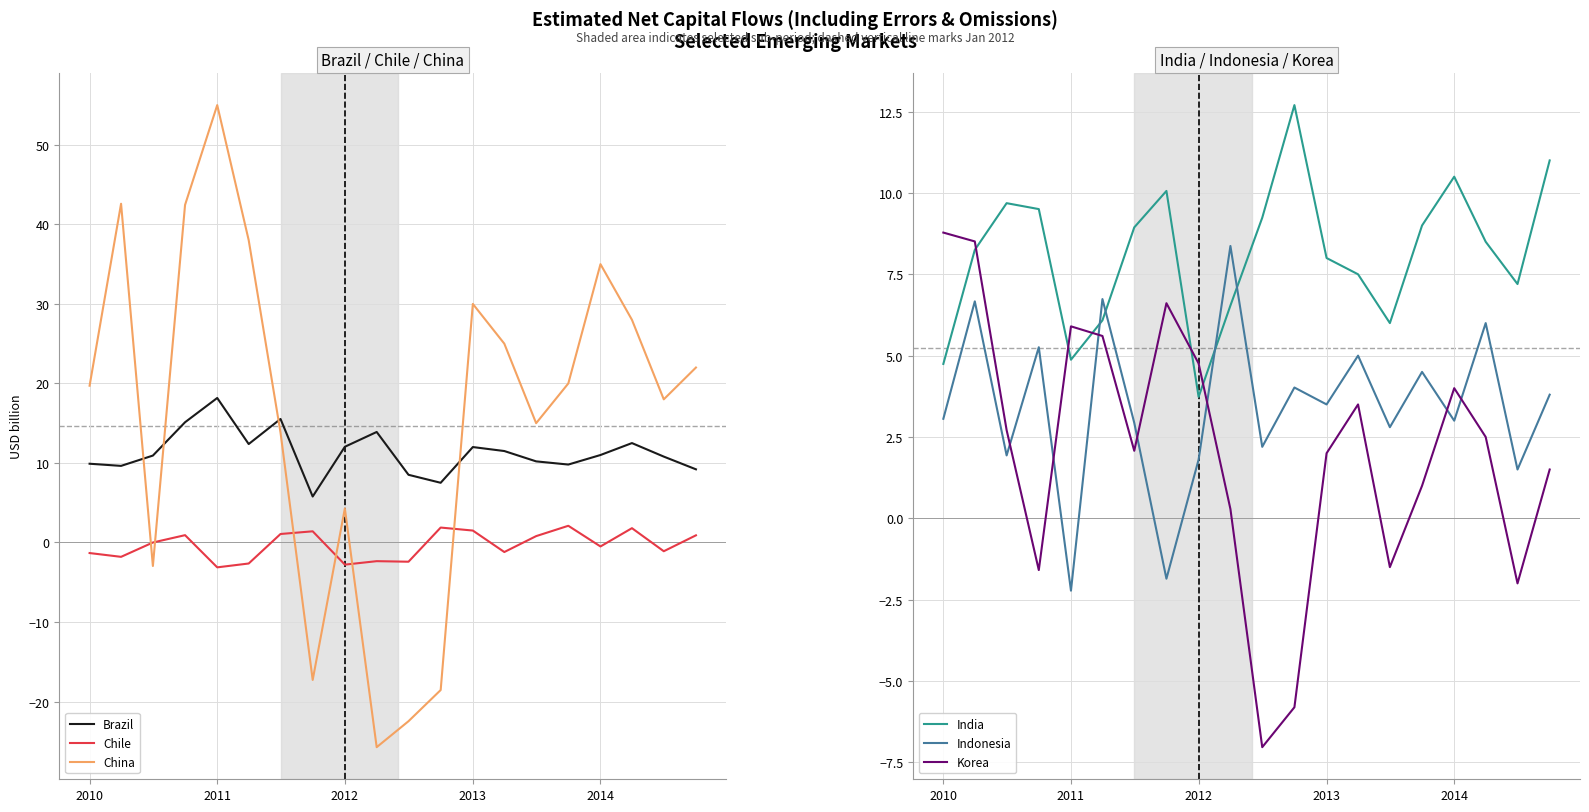

True or false: Brazil and Chile intersect in this chart.

False